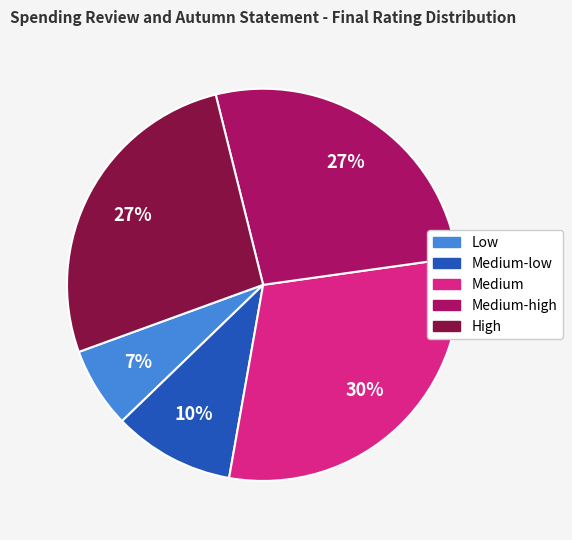

The Medium-high slice represents 45% of the pie. True or false?

False